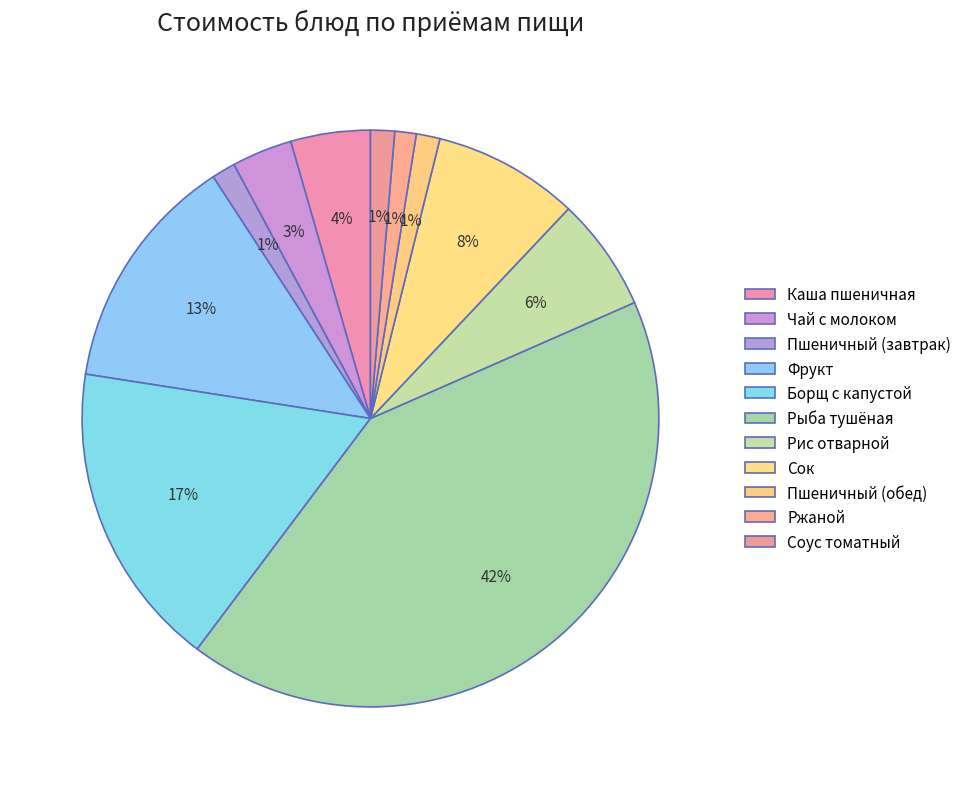

Combined, what portion of the pie is Сок and Чай с молоком?

11.6%